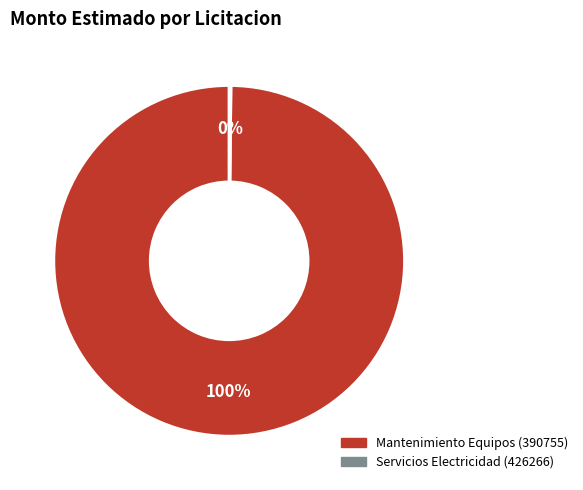

Does any single category account for the majority?

Yes